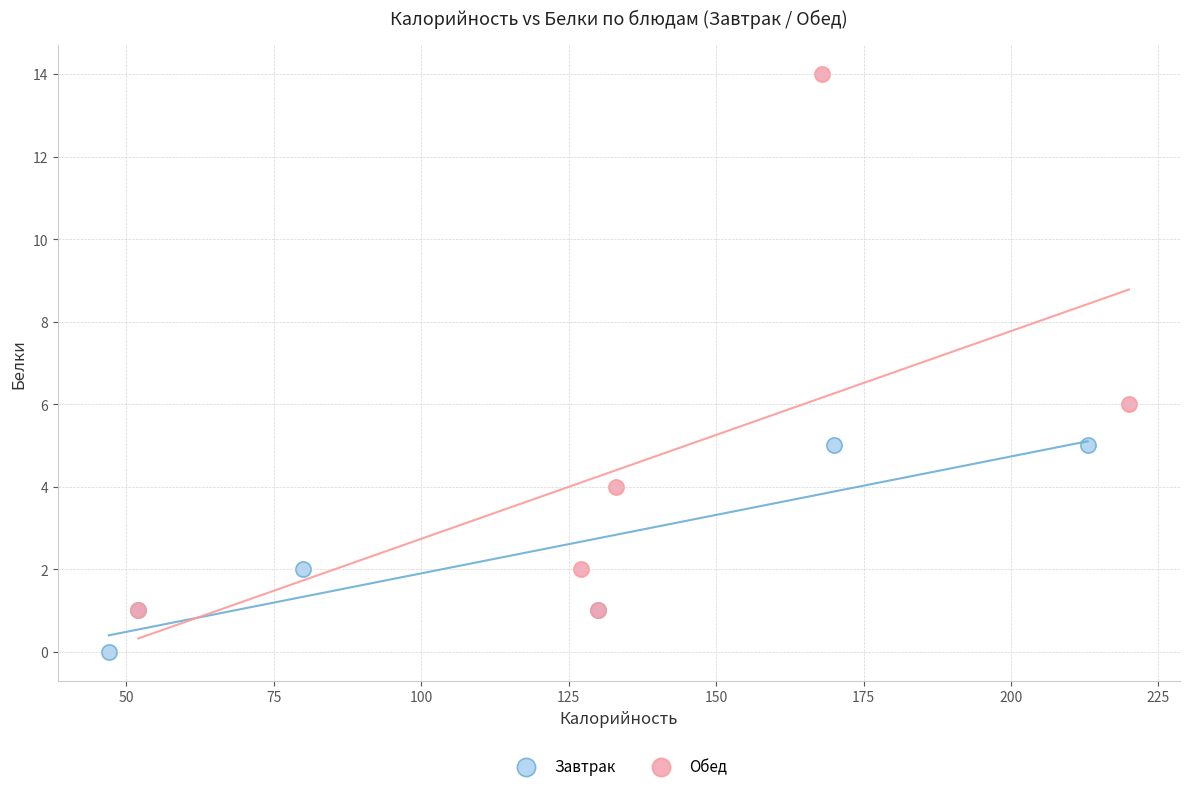

Which series has the largest Y range (max minus min)?

Обед